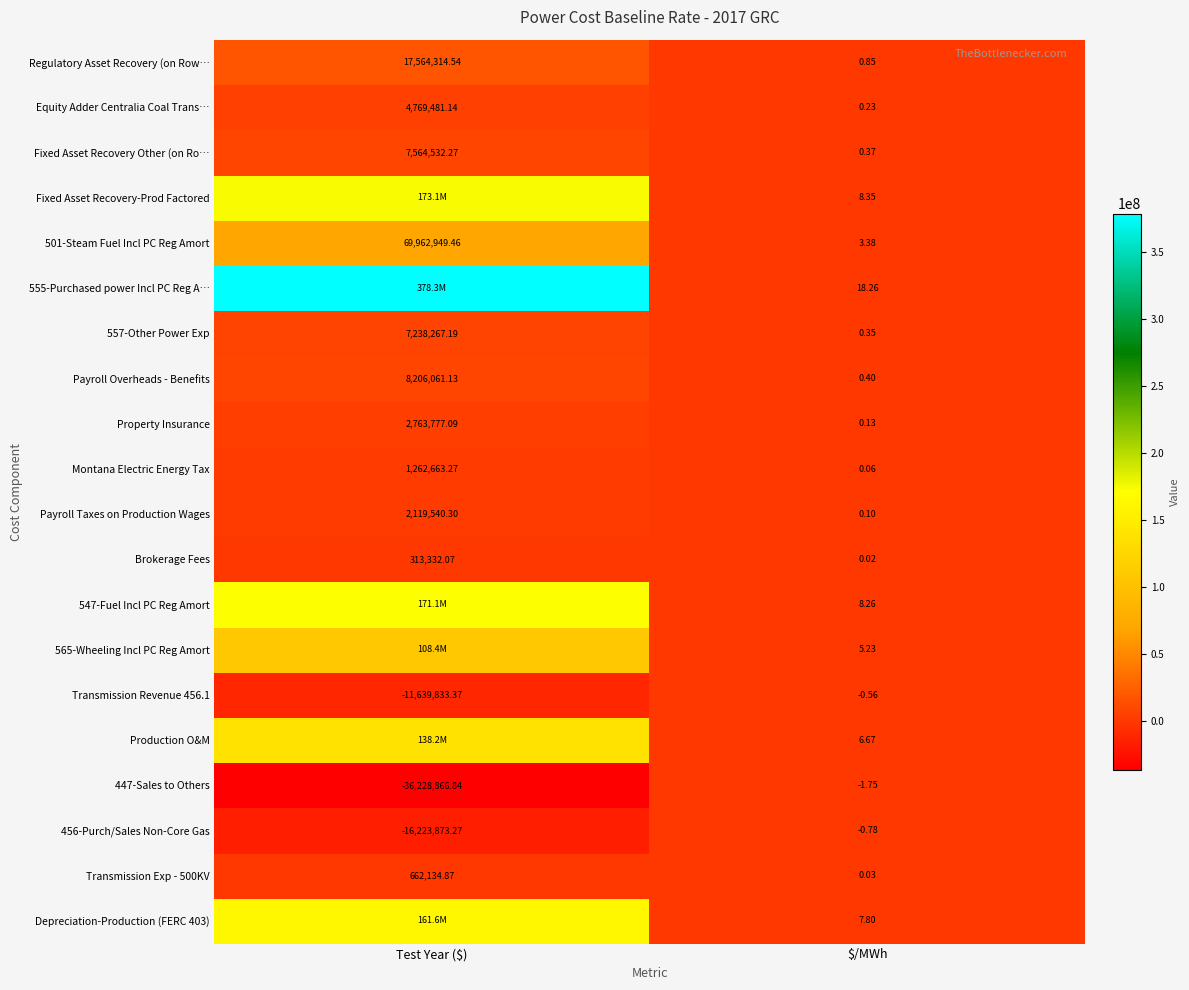

At which label is 557-Other Power Exp closest to 3619133?

$/MWh